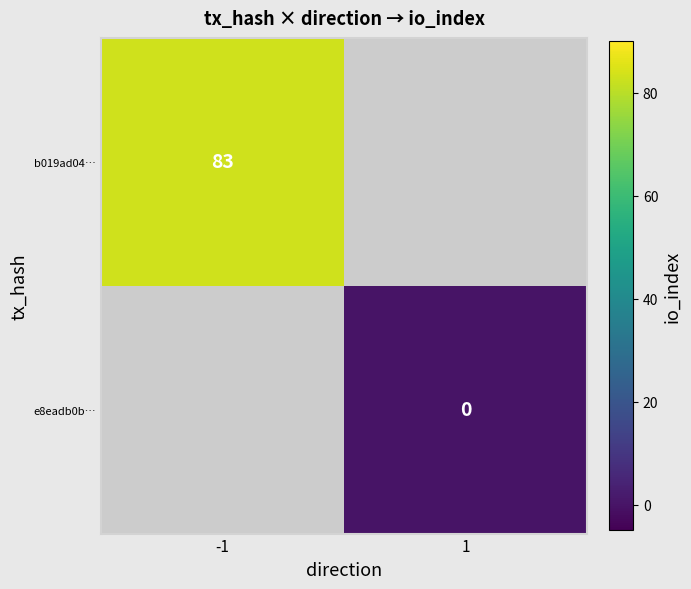

Is it true that b019ad04… equals 83 at -1?

True